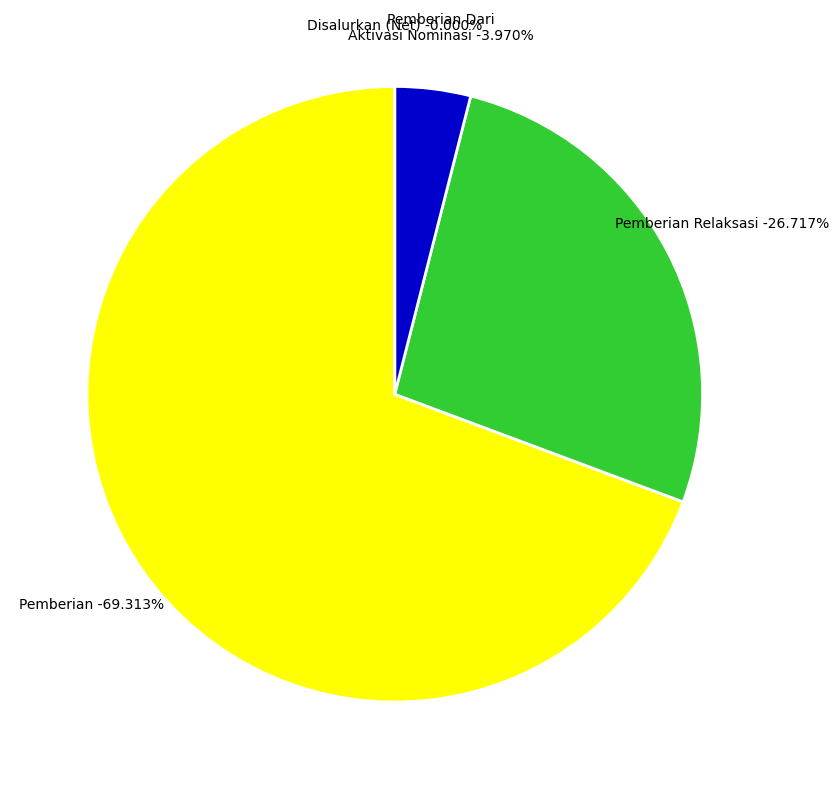

True or false: SDN NO. 071108 HILISATARO GEWA accounts for 12% of the total.

False